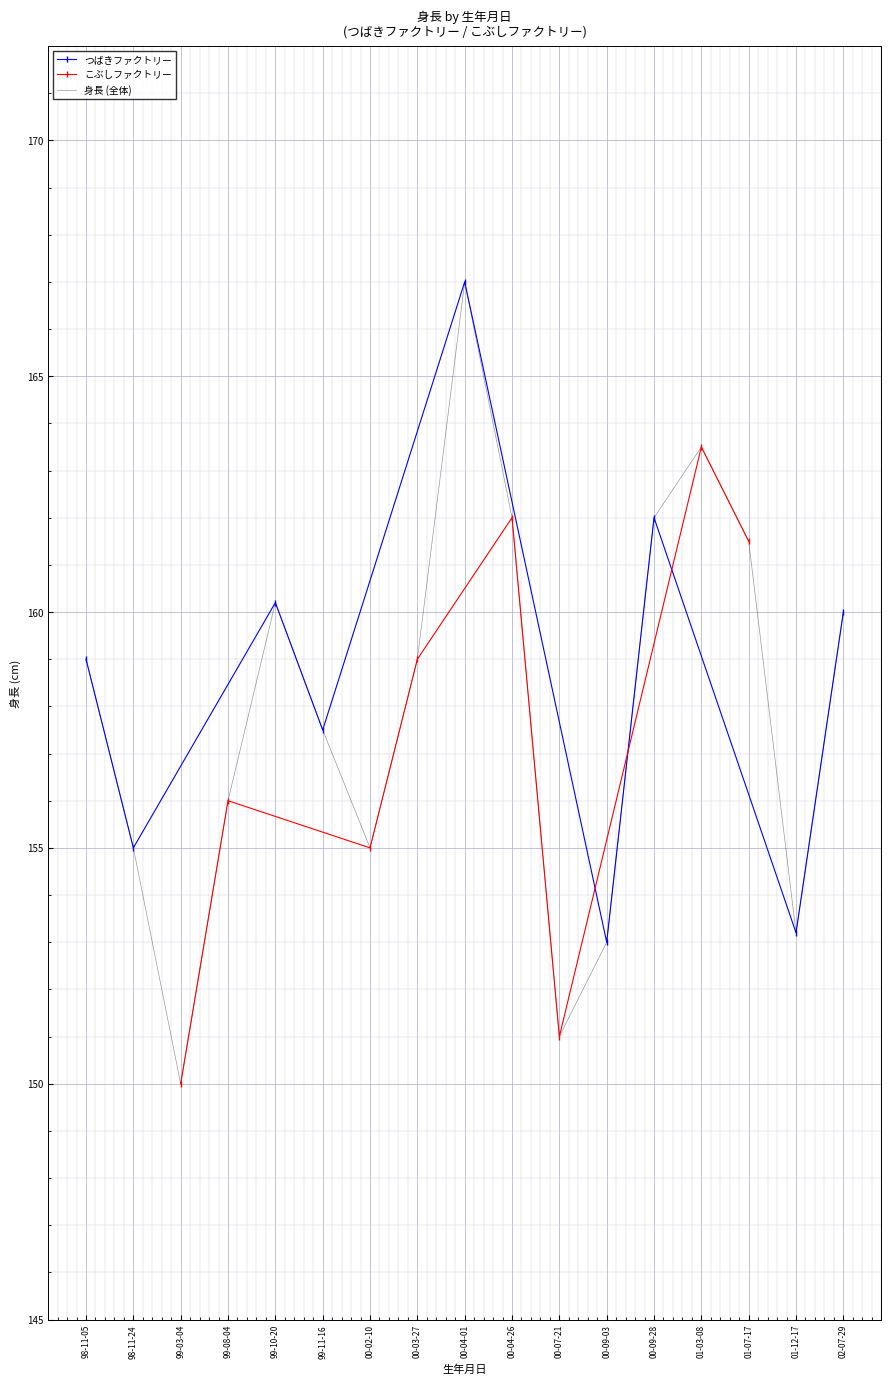

Which category has the highest value in the 身長 (全体) series?

00-04-01